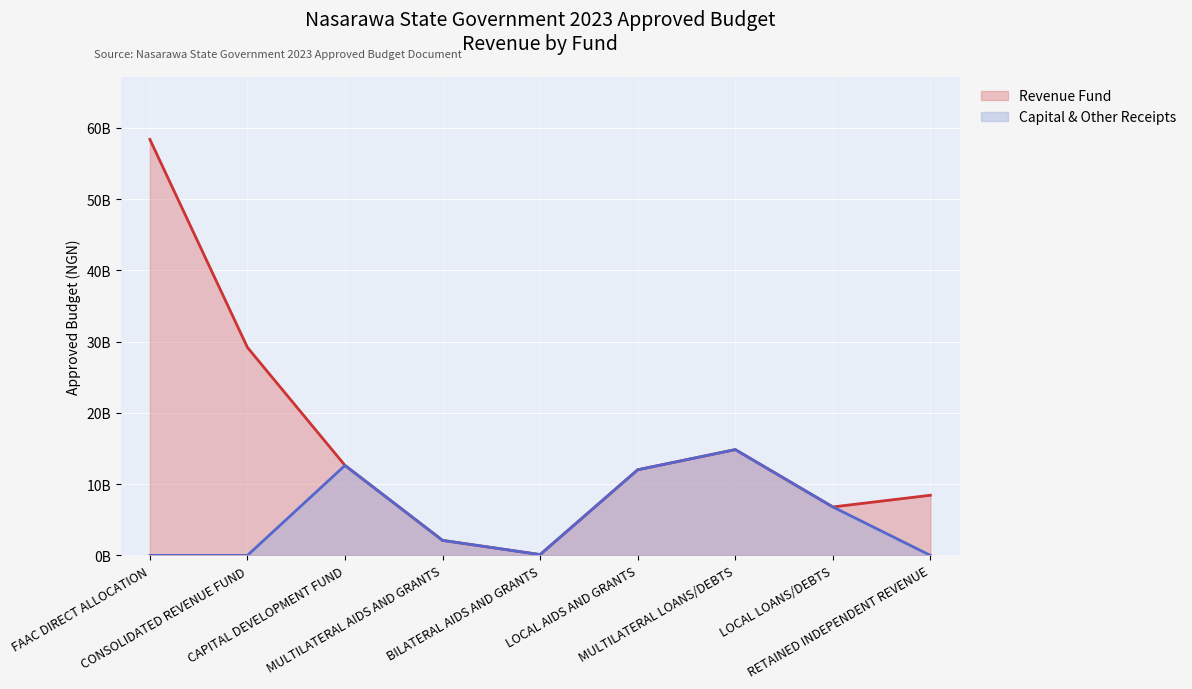

At which category does Revenue Fund reach its first local valley?

BILATERAL AIDS AND GRANTS